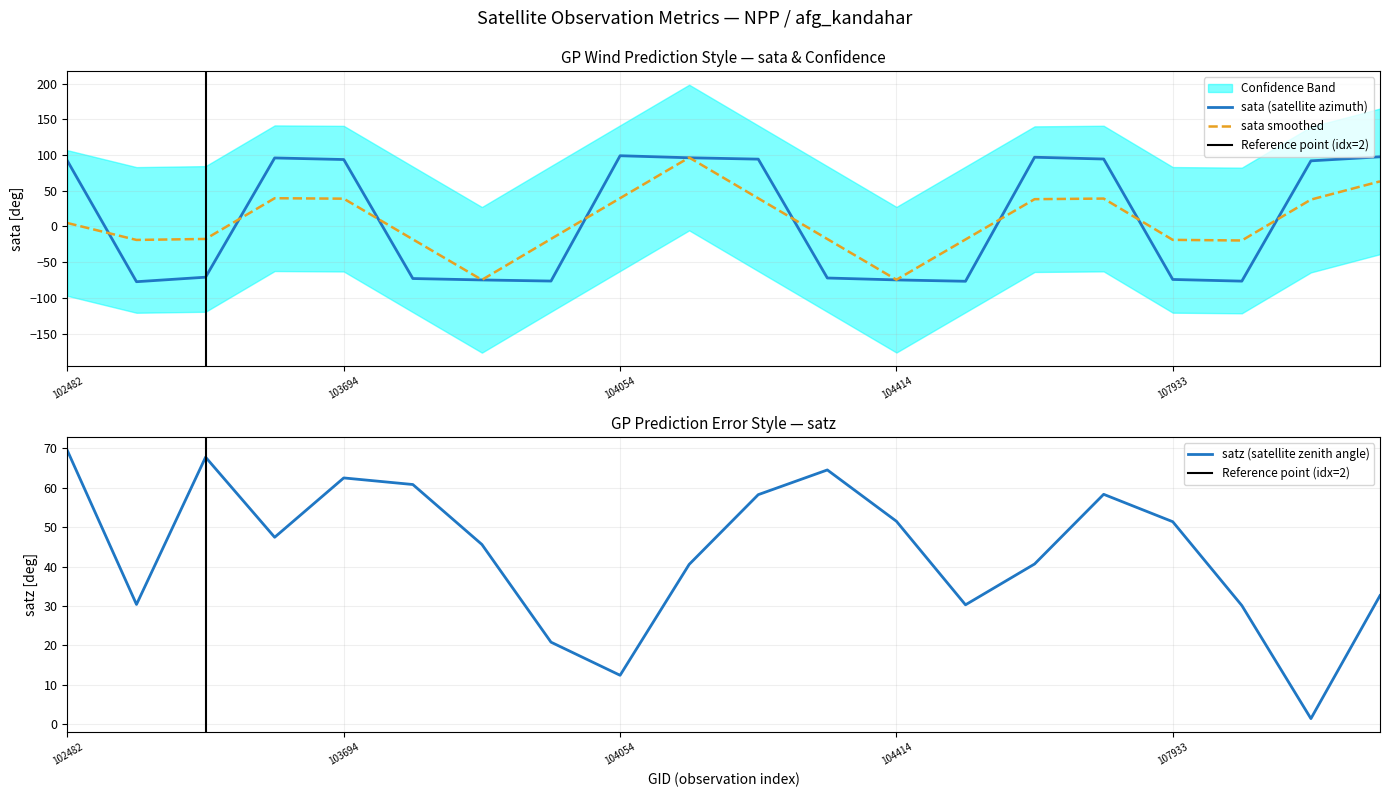

Reading left to right, what are all the values shown in this chart?

sata: 102482=91.8	539=-77.3	102980=-71.0	103574=95.9	103694=93.7	103702=-72.9	103818=-74.9	103936=-76.4	104054=99.0	104170=96.2	104287=94.3	104295=-72.1	104414=-74.8	104530=-76.7	107573=96.9	107744=94.4	107933=-74.2	108103=-76.5	108281=91.9	108455=97.5
satz: 102482=69.4	539=30.4	102980=67.7	103574=47.4	103694=62.5	103702=60.8	103818=45.6	103936=20.8	104054=12.4	104170=40.5	104287=58.2	104295=64.5	104414=51.5	104530=30.3	107573=40.6	107744=58.3	107933=51.4	108103=30.1	108281=1.5	108455=32.6